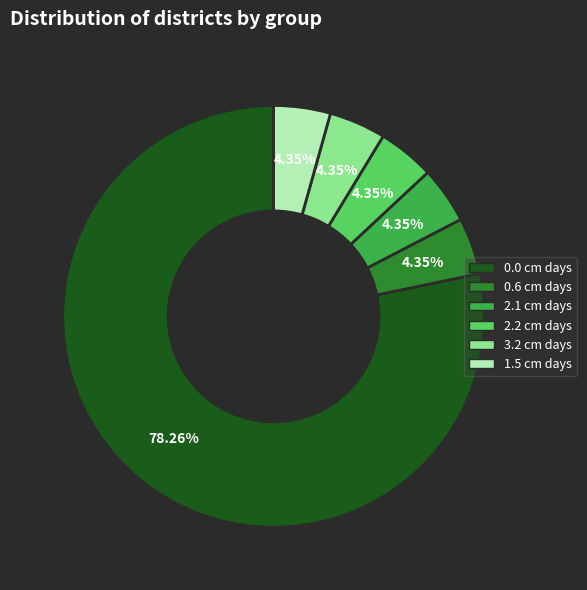

Which category accounts for the majority?

0.0 cm days